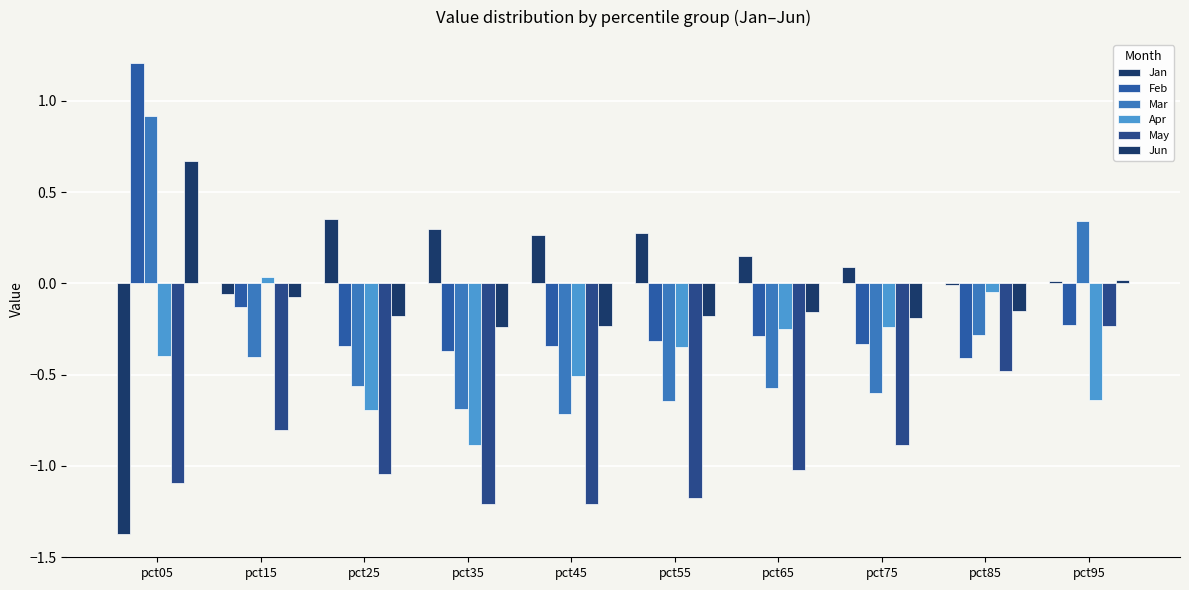

True or false: Feb has a value of -0.6 at pct85.

False